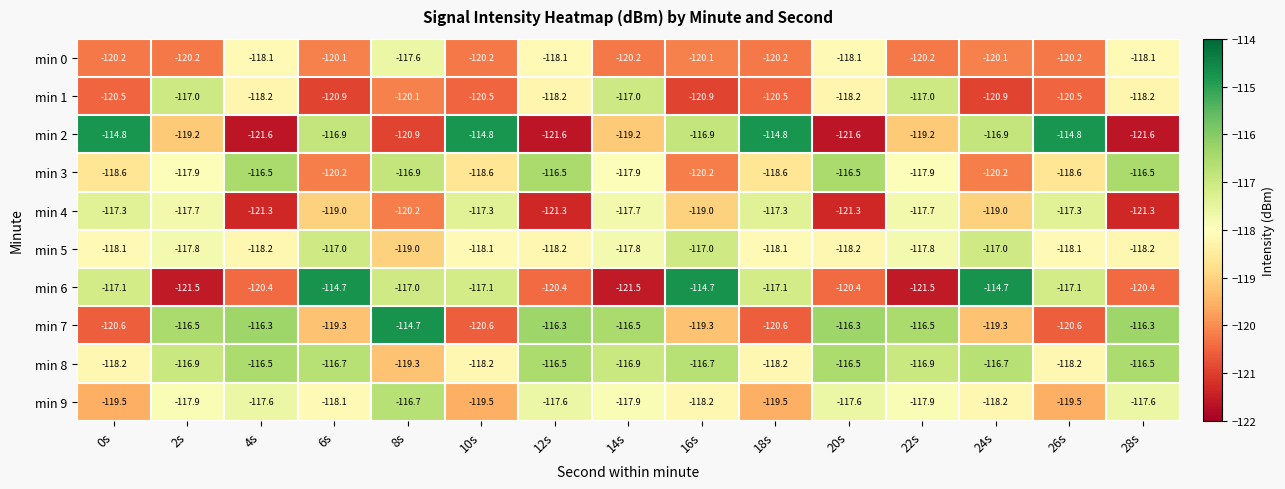

What is the difference between the highest and lowest values at 20s?

5.3